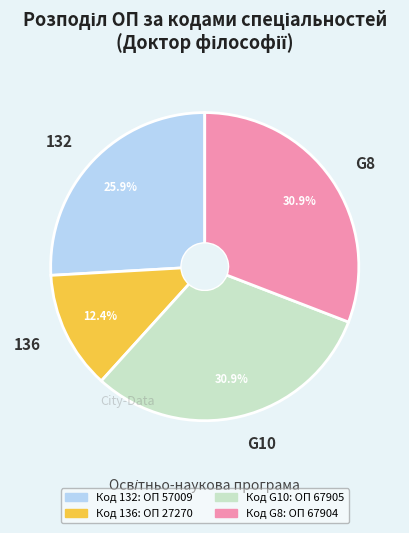

Does any single category account for the majority?

No